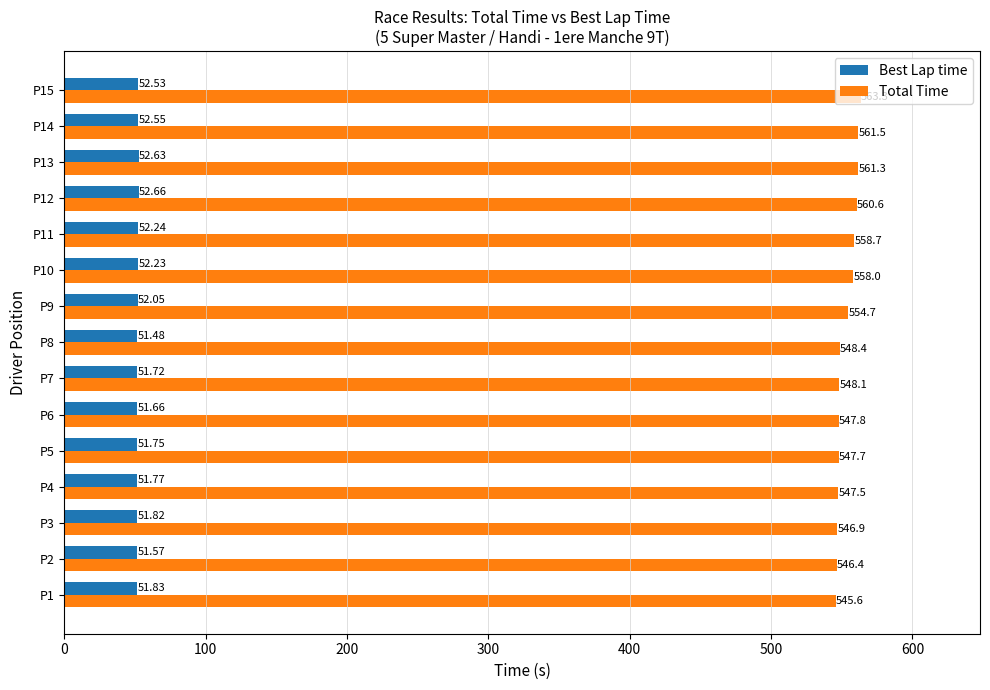

Rank the series by their maximum value, from highest to lowest.

Total Time, Best Lap time